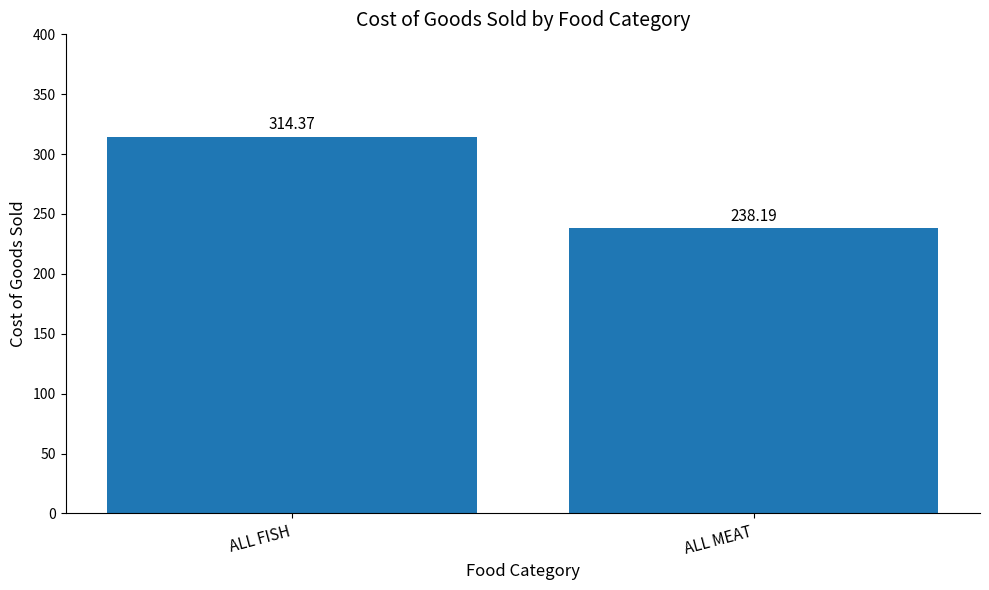

Reading left to right, list all the values displayed in this chart.

314.4	238.2